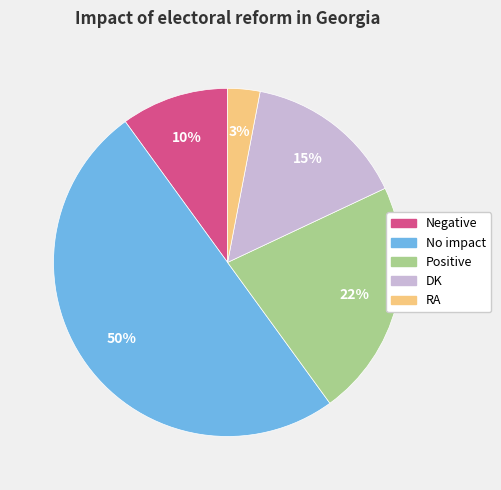

Is it true that RA is 3% of the pie?

True